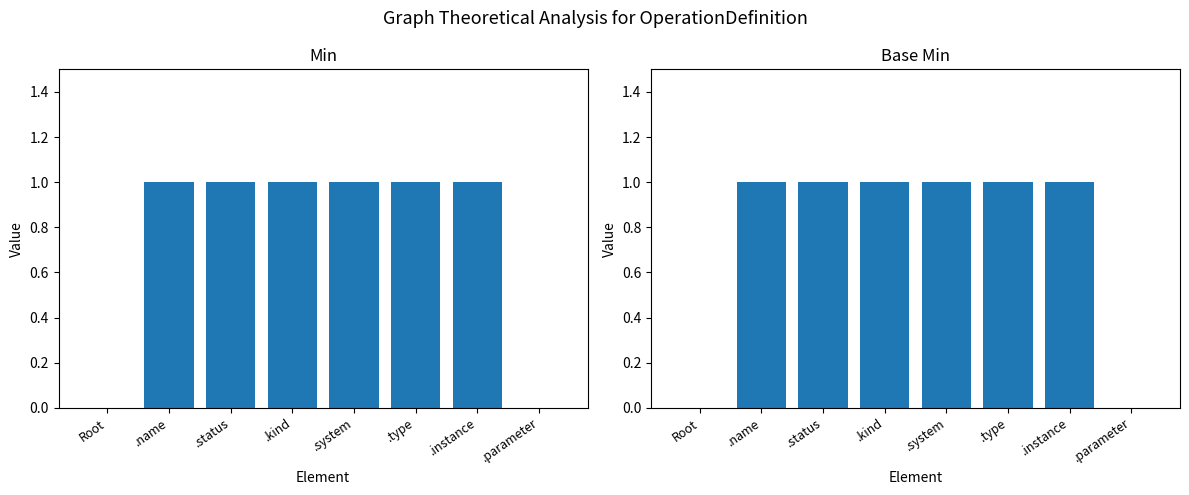

How many values in Base Min are above zero?

6